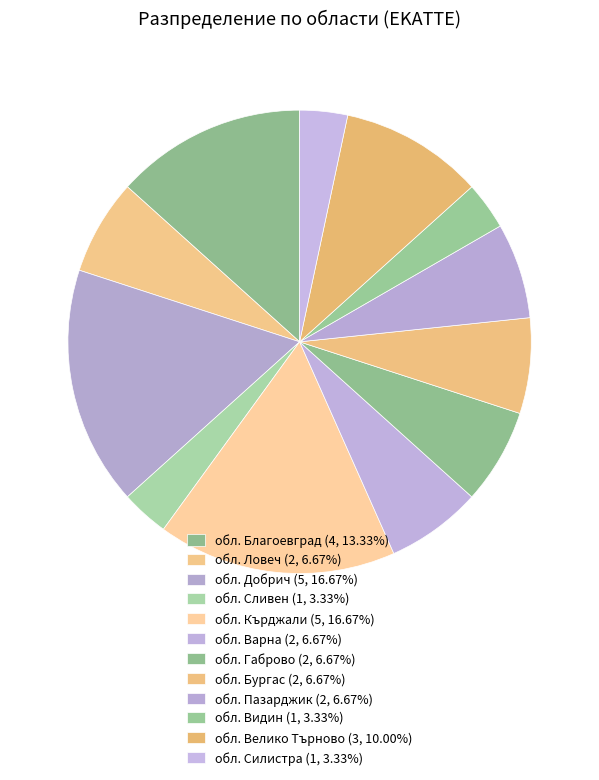

How many segments does this pie chart have?

12